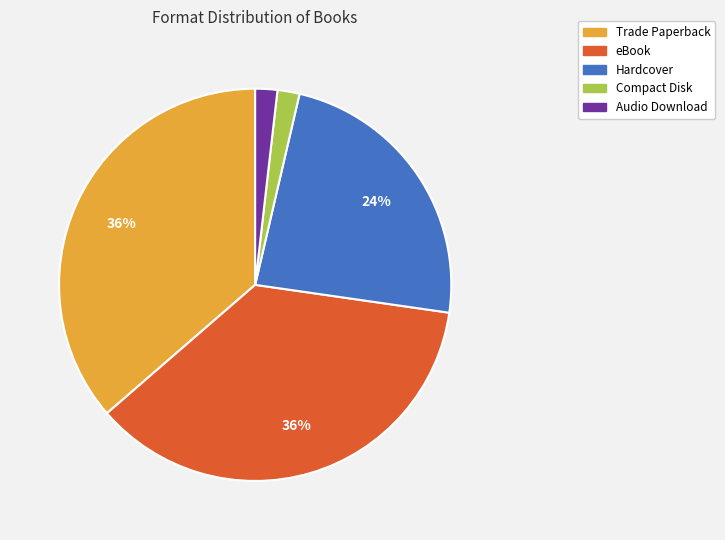

Does any single category account for the majority?

No